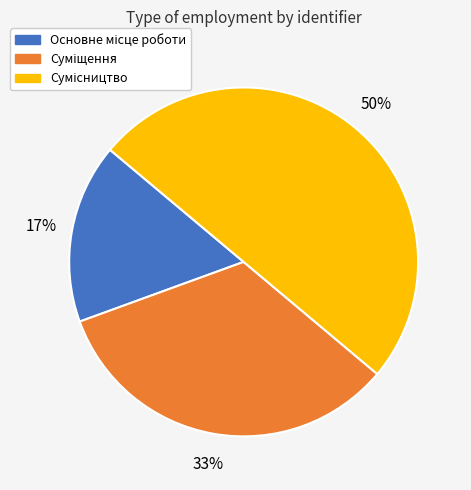

To the nearest percent, what is the average slice percentage?

33%